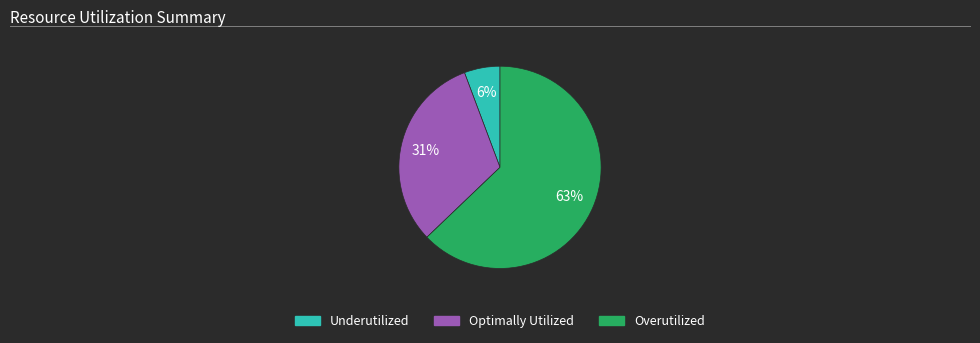

Is there any slice that represents more than half of the pie?

Yes